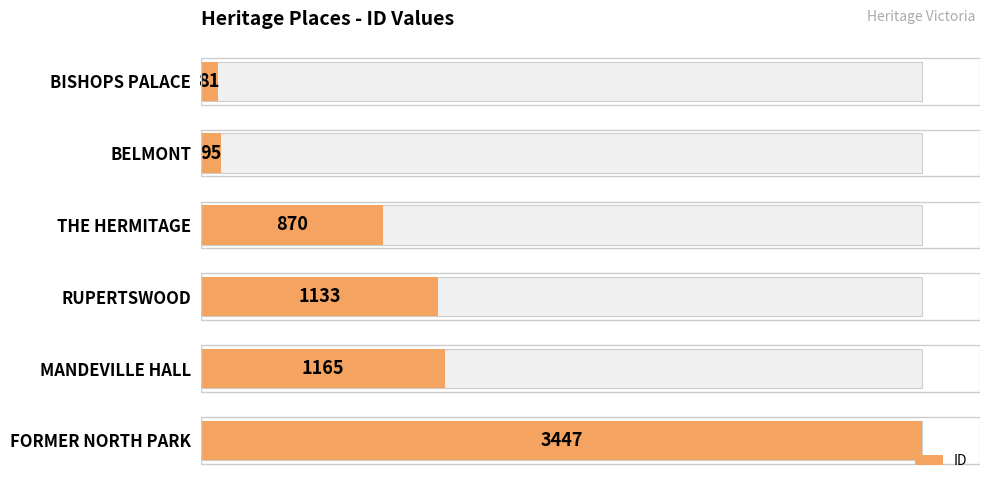

Reading right to left, what are all the values shown in this chart?

3447	1165	1133	870	95	81